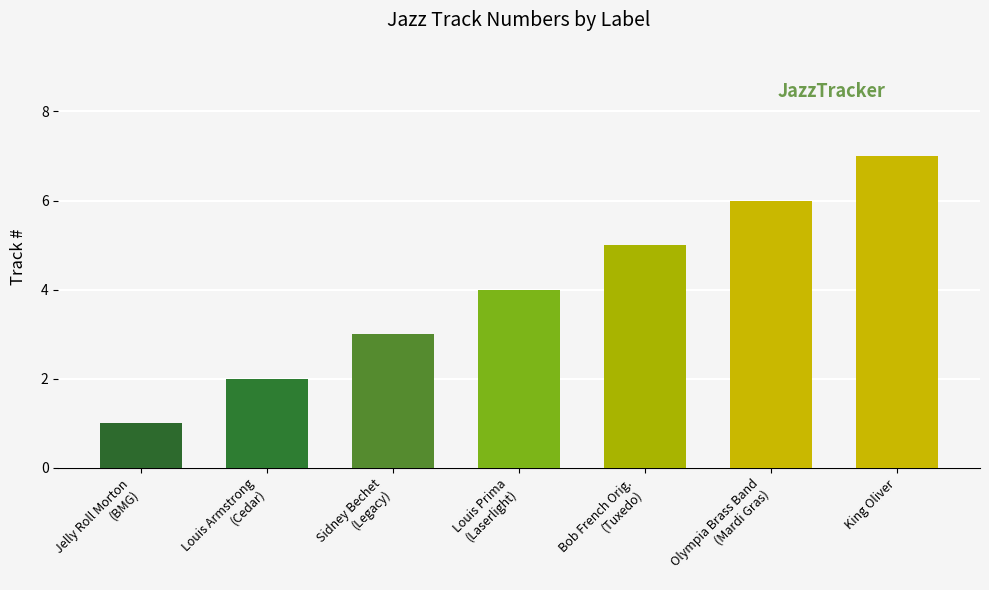

Rank the categories by value from lowest to highest.

Jelly Roll Morton
(BMG), Louis Armstrong
(Cedar), Sidney Bechet
(Legacy), Louis Prima
(Laserlight), Bob French Orig.
(Tuxedo), Olympia Brass Band
(Mardi Gras), King Oliver